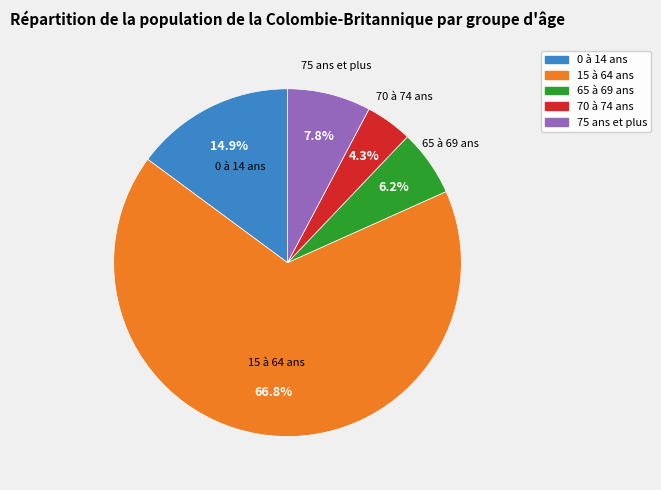

Is there any slice that represents more than half of the pie?

Yes